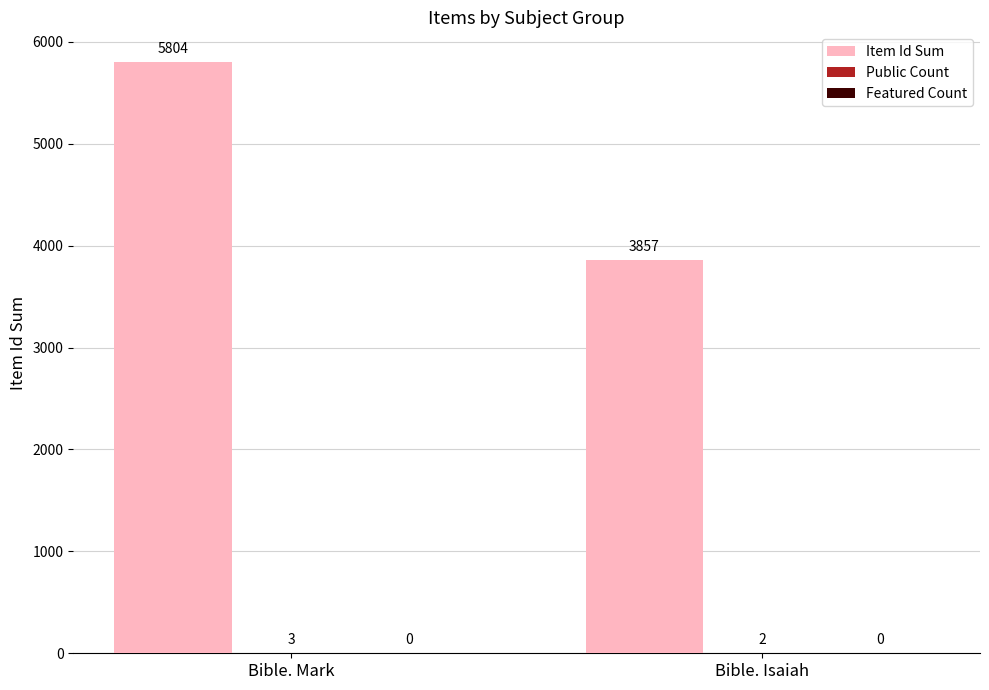

What is the total value across all series at Bible. Isaiah?

3859